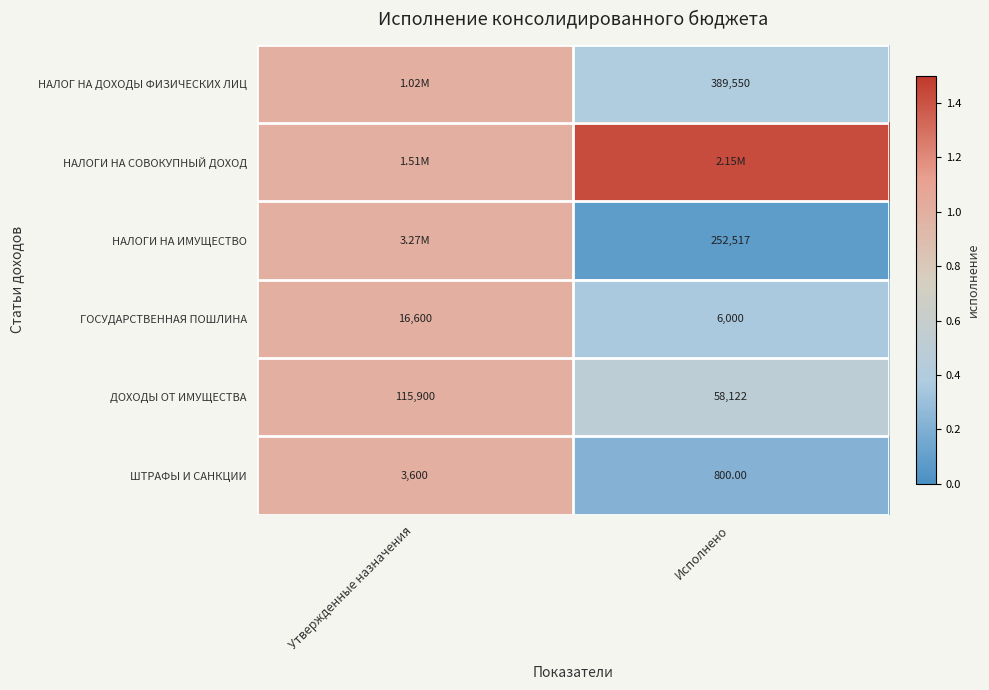

Is the value of ГОСУДАРСТВЕННАЯ ПОШЛИНА at Исполнено greater than the value of НАЛОГ НА ДОХОДЫ ФИЗИЧЕСКИХ ЛИЦ at Исполнено?

No